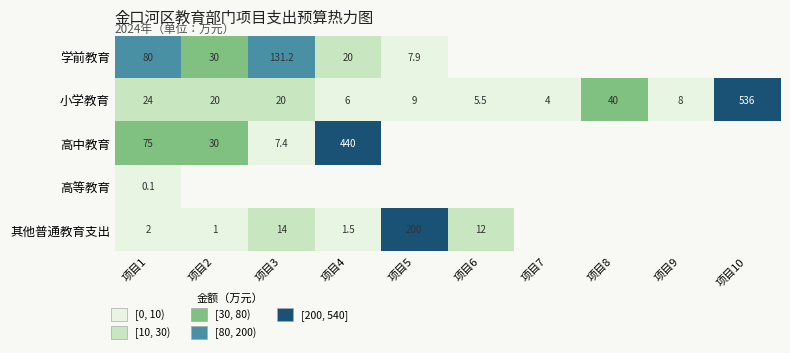

What is the sum of the 小学教育 values at 项目4 and 项目3?

26.0